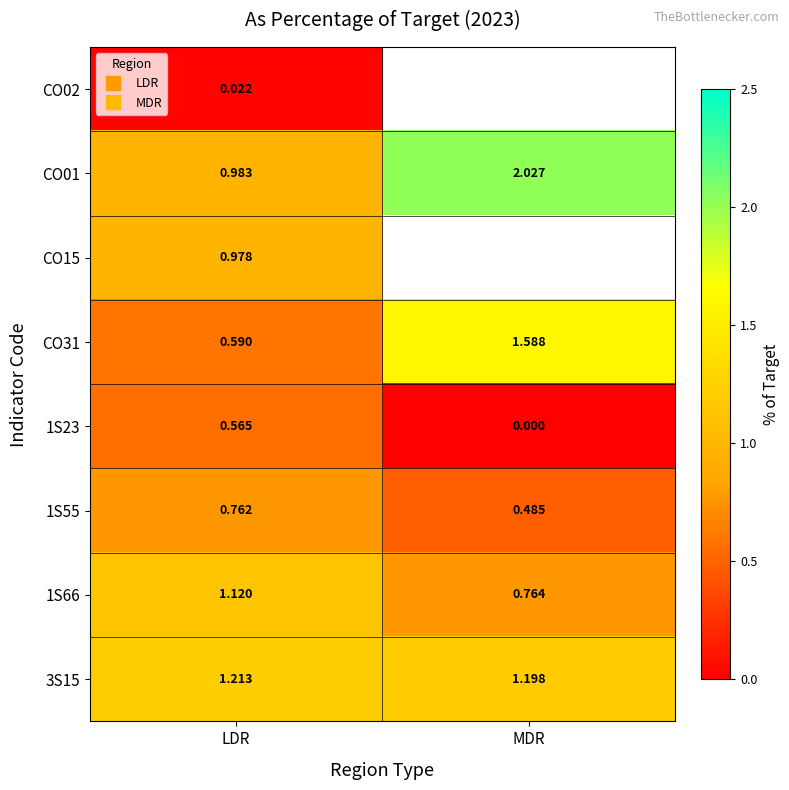

What is the approximate value of CO31 at LDR?

0.6